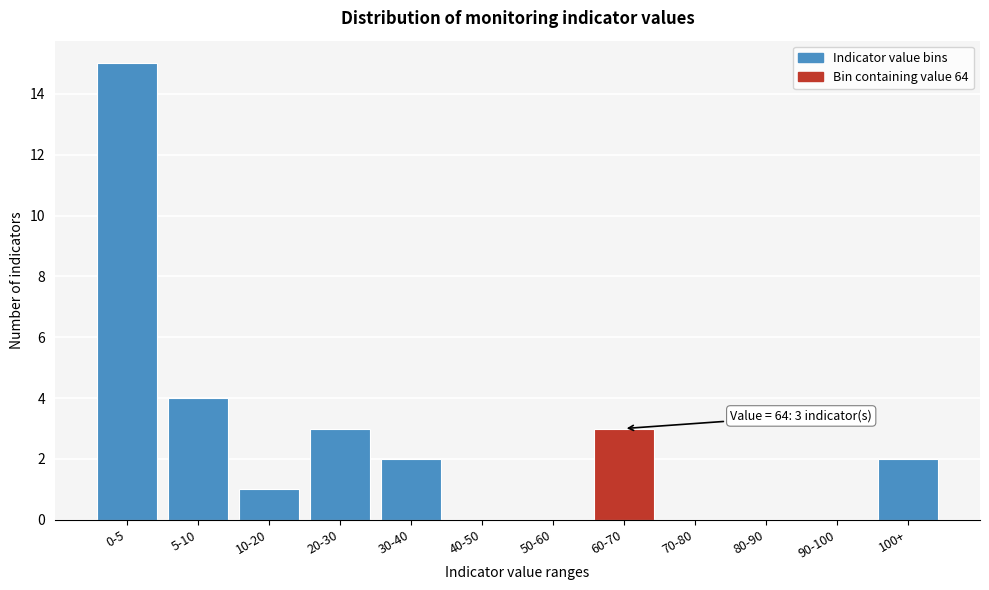

Reading left to right, extract all data points from this chart.

0-5=15	5-10=4	10-20=1	20-30=3	30-40=2	40-50=0	50-60=0	60-70=3	70-80=0	80-90=0	90-100=0	100+=2